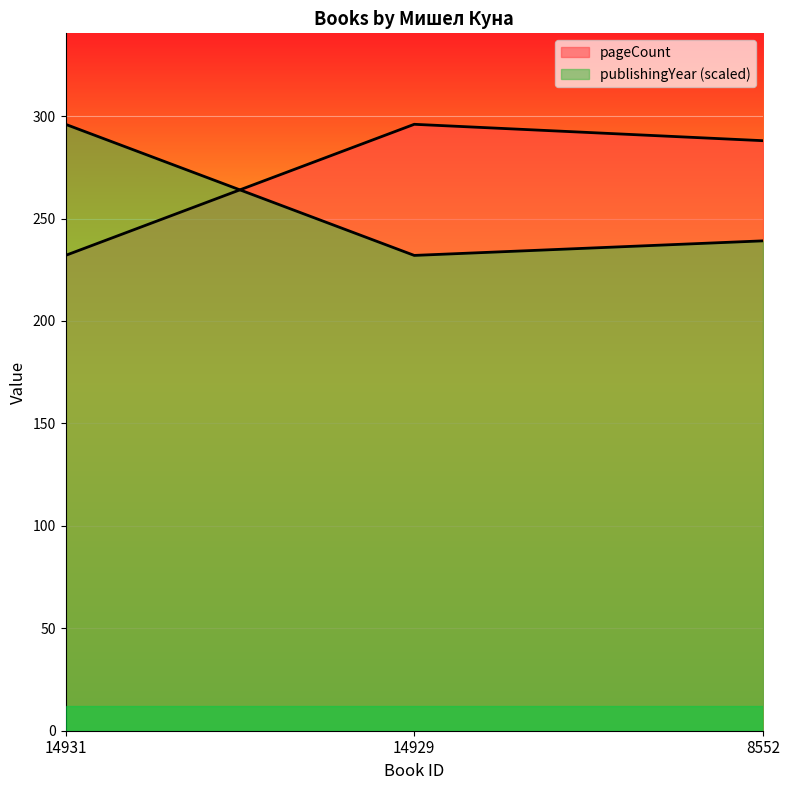

List the labels in order of publishingYear value, largest first.

14931, 8552, 14929